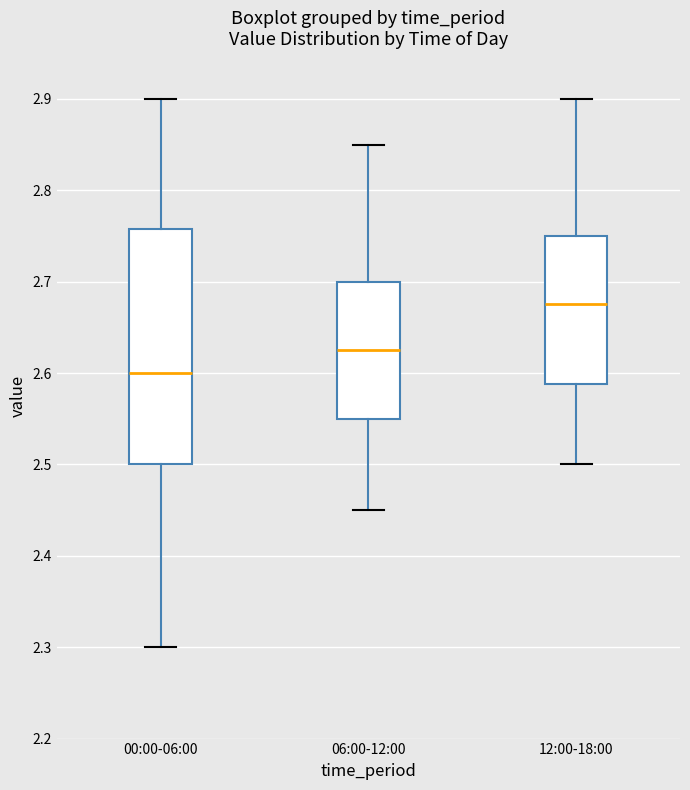

Where is the lower edge of the box for 00:00-06:00 on the y-axis? The values are not printed on the chart, so give them approximately, as read against the axis.

2.50